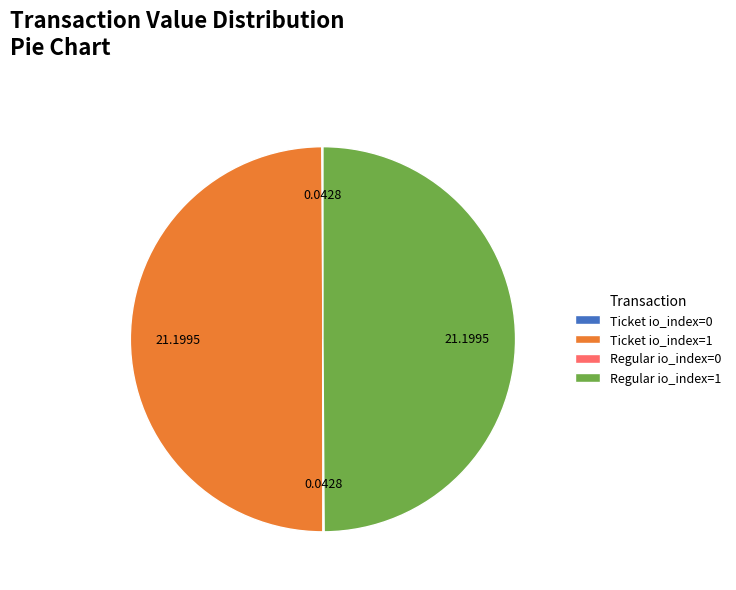

The Regular io_index=1 slice represents 50% of the pie. True or false?

True